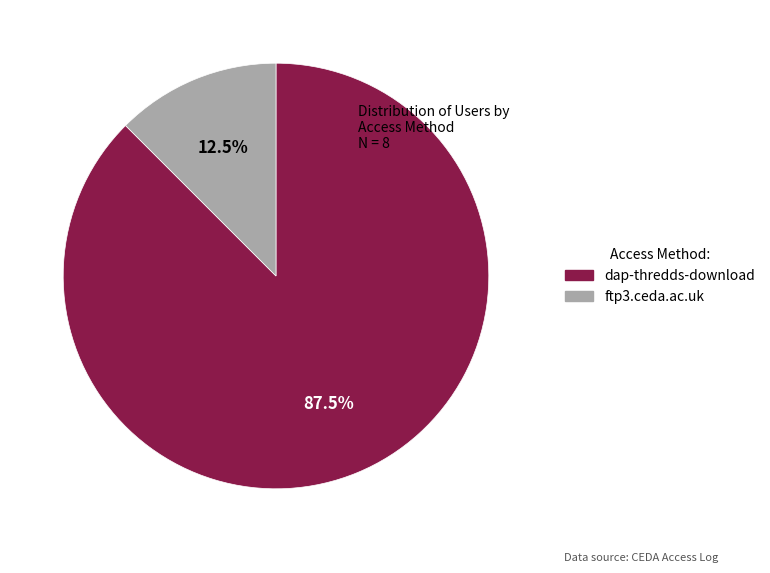

Is the sum of dap-thredds-download and ftp3.ceda.ac.uk greater than half?

Yes